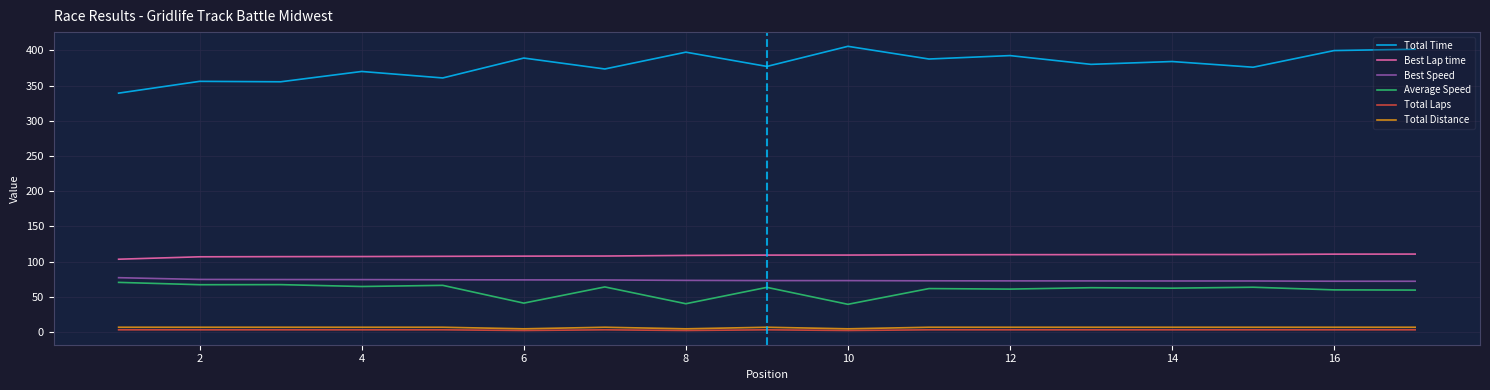

What is the greatest value displayed?

405.7